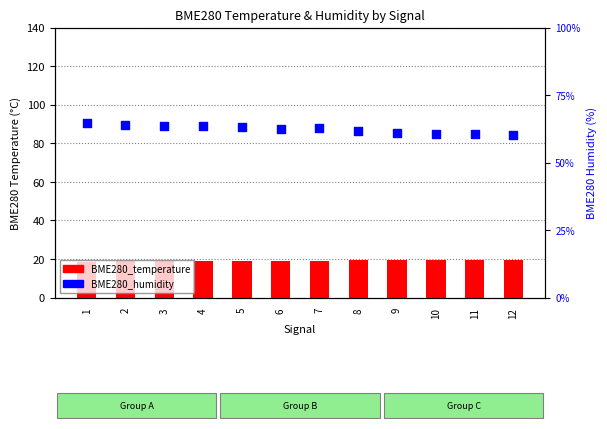

What are all the series names shown in the legend?

BME280_temperature, BME280_humidity